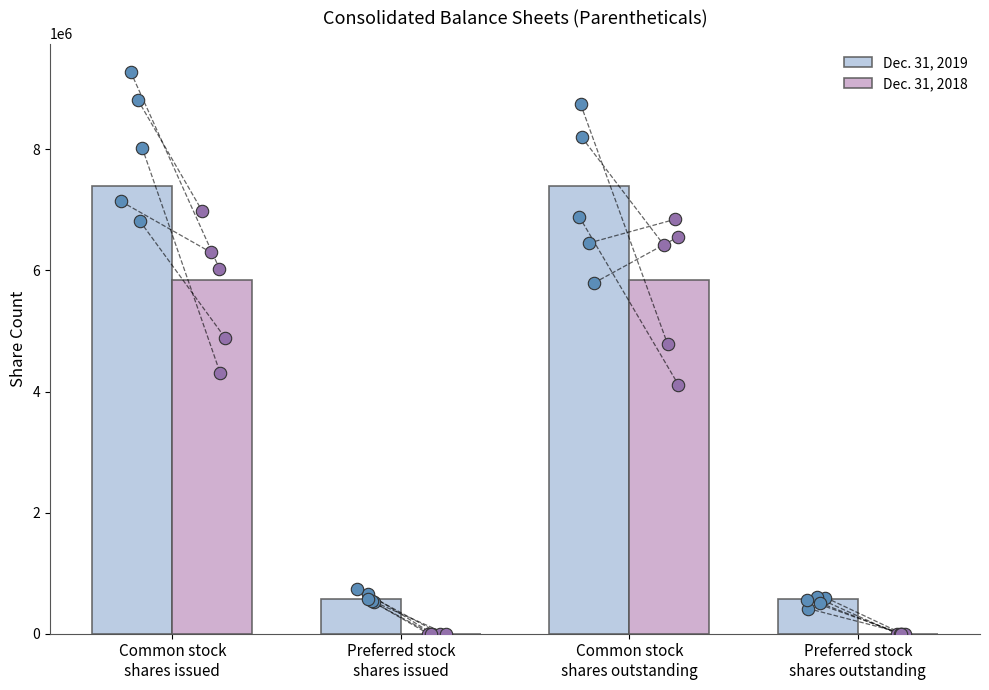

What are all the series names shown in the legend?

Dec. 31, 2019, Dec. 31, 2018